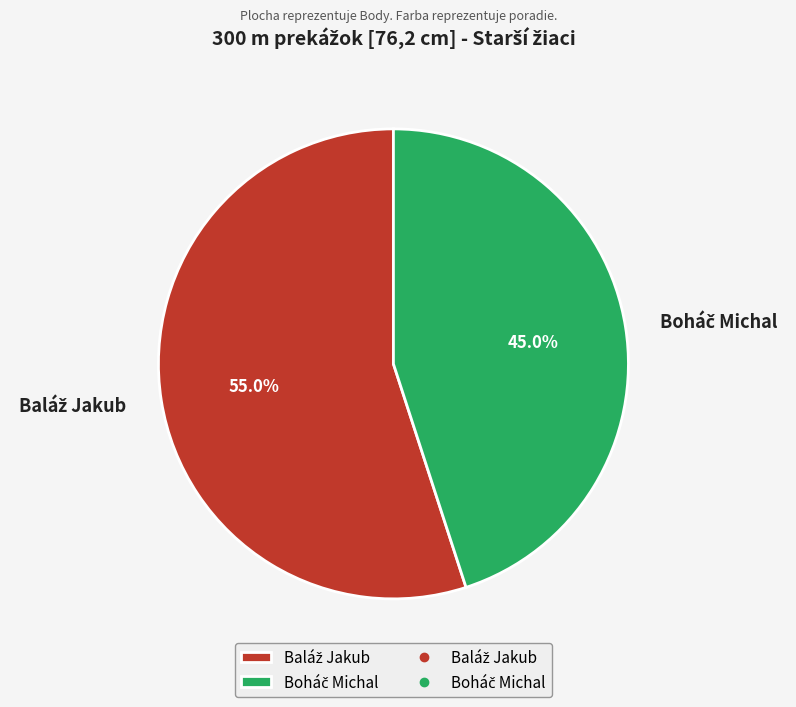

Is there any slice that represents more than half of the pie?

Yes